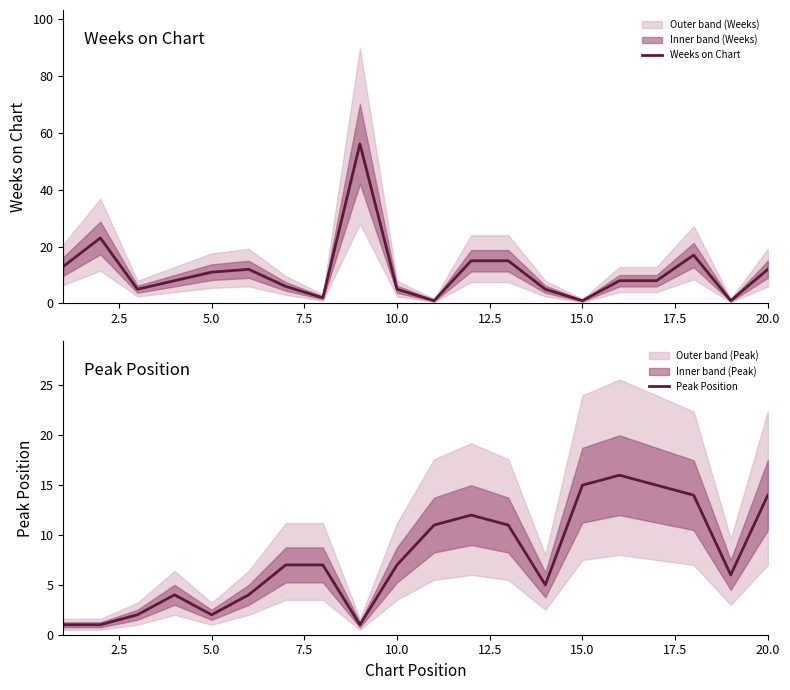

True or false: Weeks on Chart and Peak Position cross at least once.

True